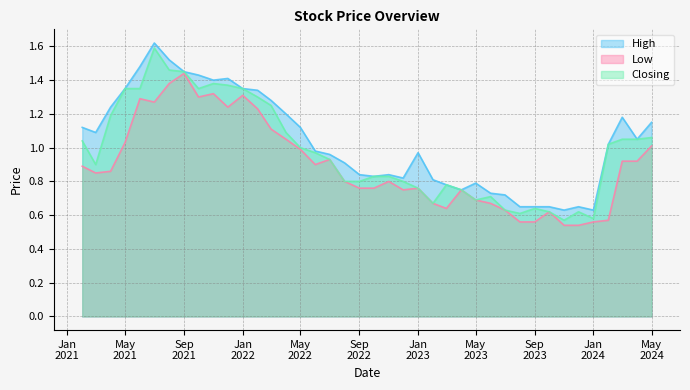

What is the sum of the Closing values at 2022-05 and 2023-08?

1.6